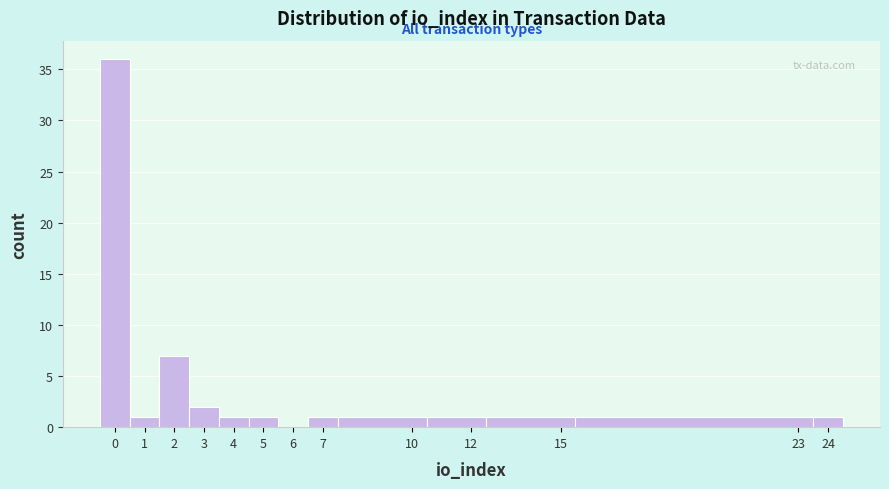

Which range on the x-axis has the tallest bar?

-0.5 to 0.5